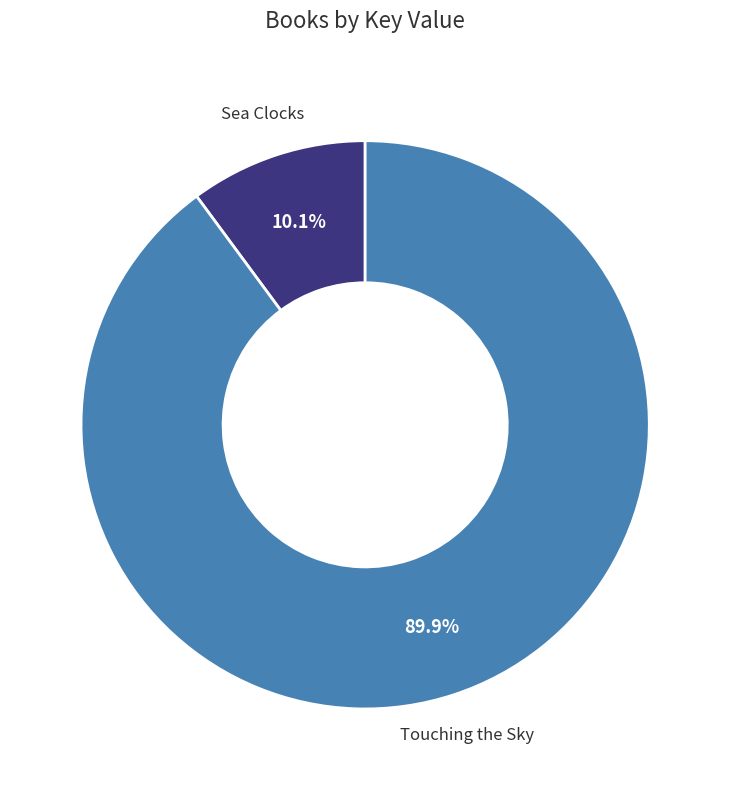

Does any single category account for the majority?

Yes